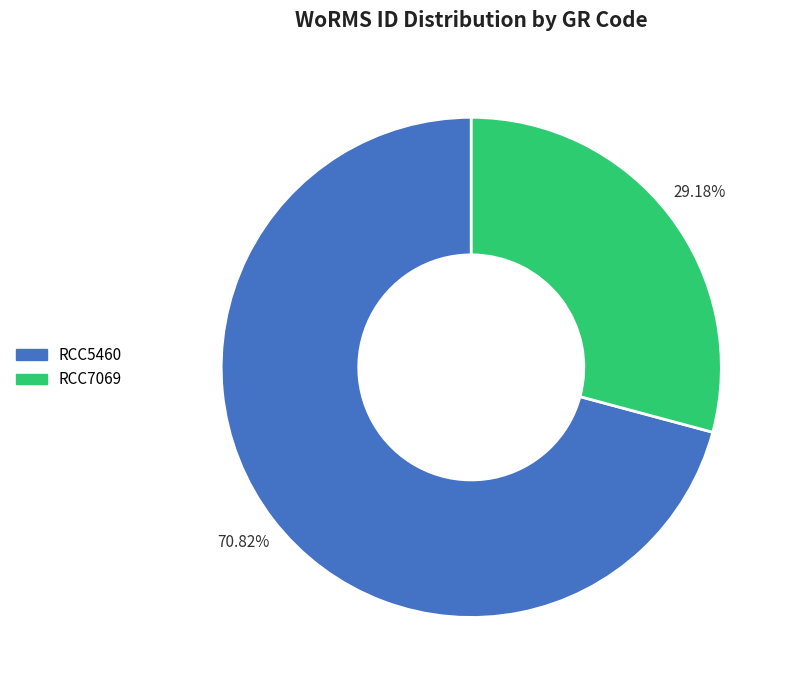

To the nearest percent, what is the average slice percentage?

50%